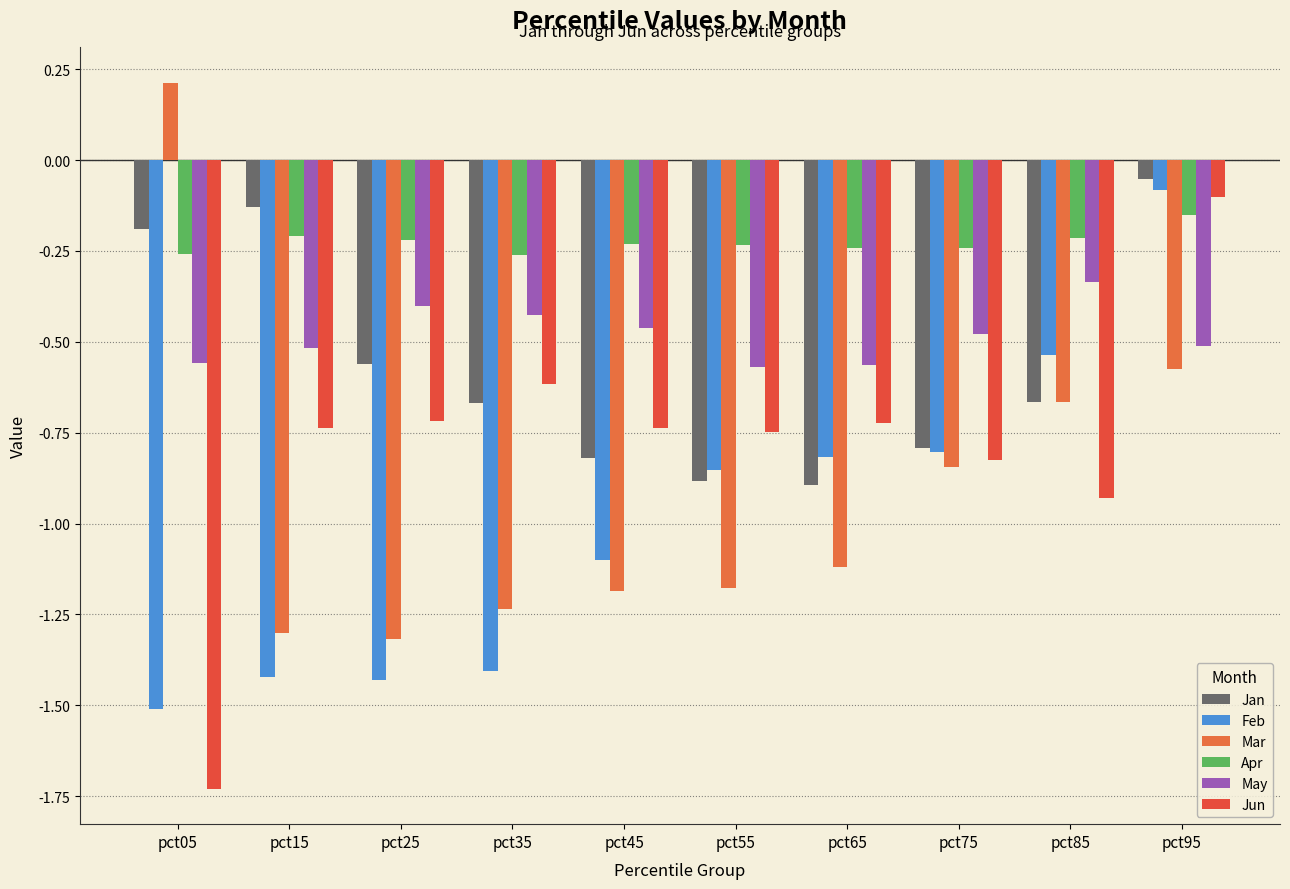

Between pct85 and pct95, which series saw the biggest shift?

Jun